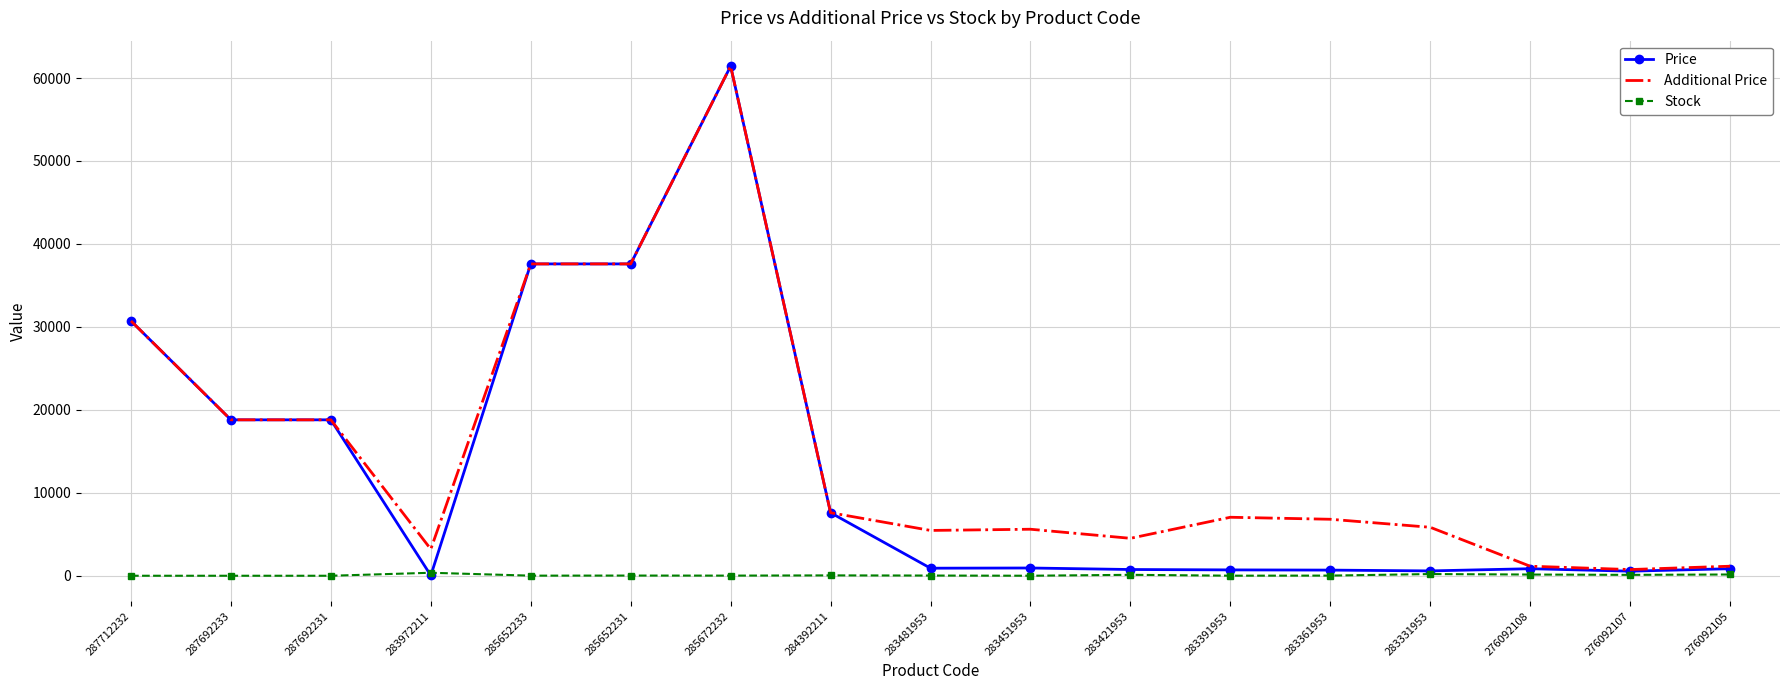

Which category has the highest value across all series?

285672232